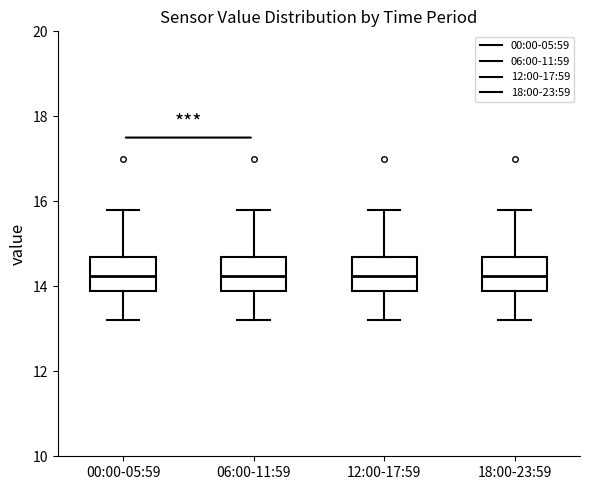

Reading left to right, read every box against the y-axis: the position of its median line, the range the box covers, and the ends of its whiskers. The values are not printed on the chart, so give them approximately, as read against the axis.

00:00-05:59: median 14.2, box 14.0 to 14.8, whiskers 13.2 to 15.8
06:00-11:59: median 14.2, box 14.0 to 14.8, whiskers 13.2 to 15.8
12:00-17:59: median 14.2, box 14.0 to 14.8, whiskers 13.2 to 15.8
18:00-23:59: median 14.2, box 14.0 to 14.8, whiskers 13.2 to 15.8